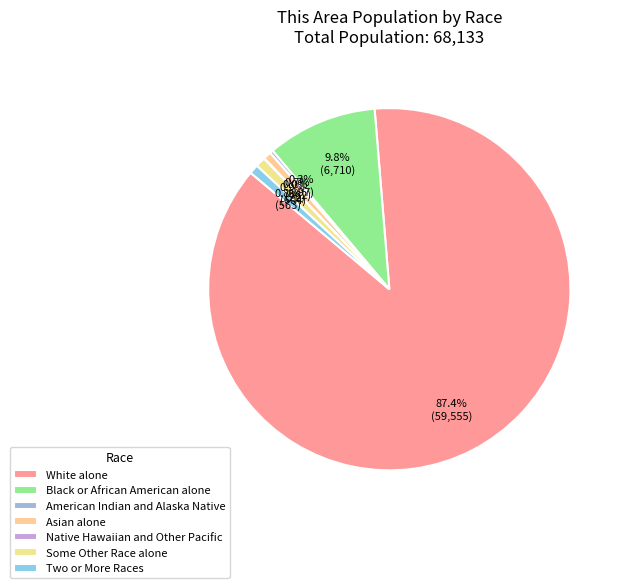

To the nearest percent, what is the difference between the Some Other Race alone and Native Hawaiian and Other Pacific slice percentages?

1%